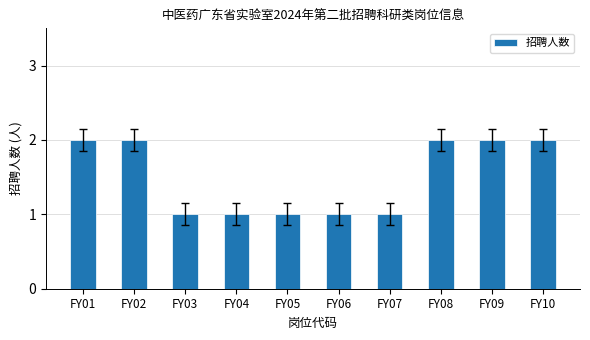

What is the ratio of the value at FY07 to the value at FY02?

0.5